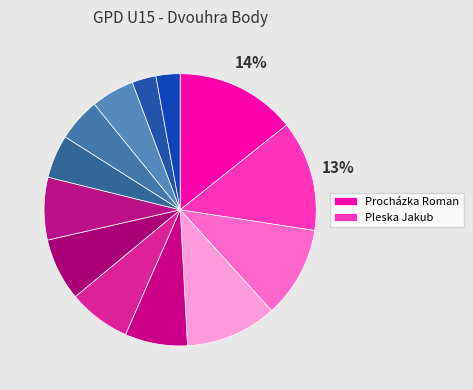

Count the number of slices in the pie.

13